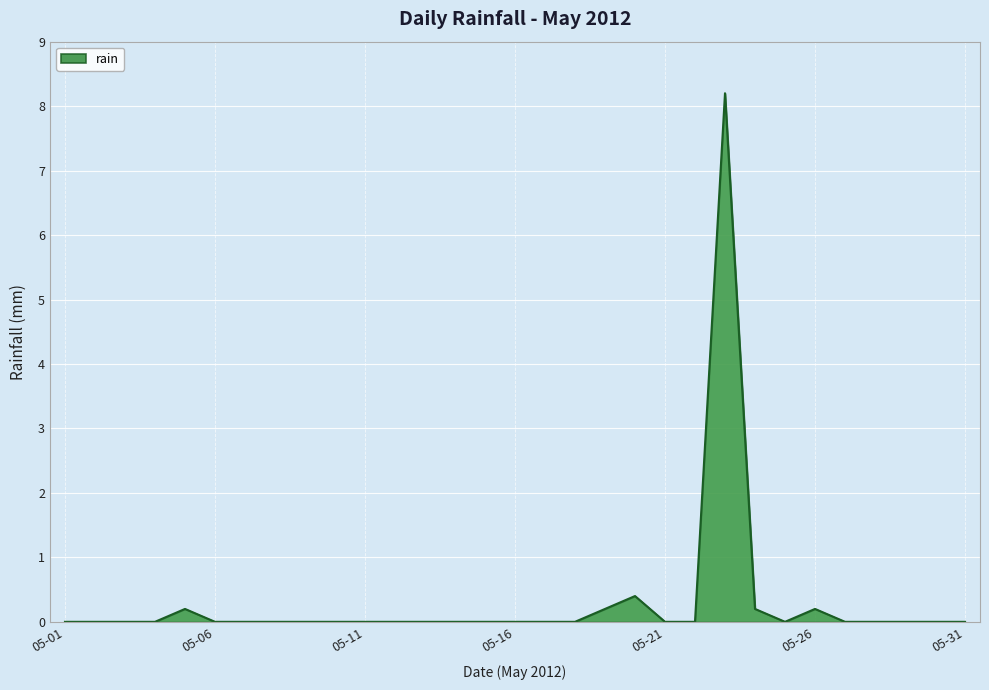

What is the maximum value shown in the chart?

8.2